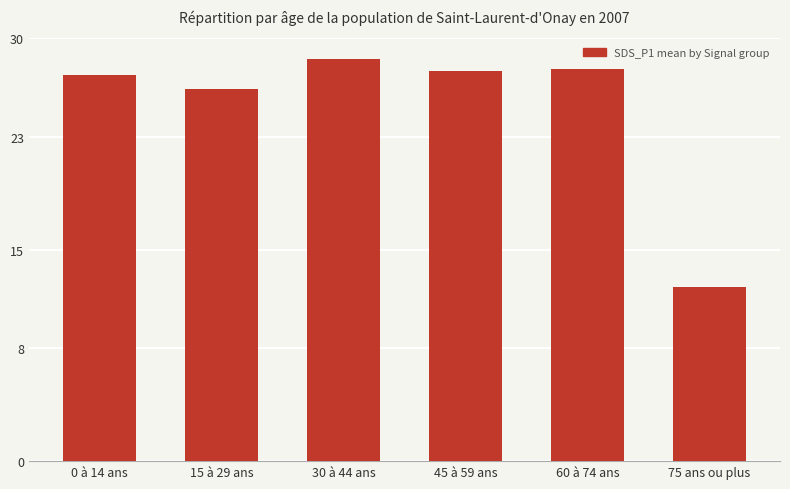

What position from the left is 30 à 44 ans?

3